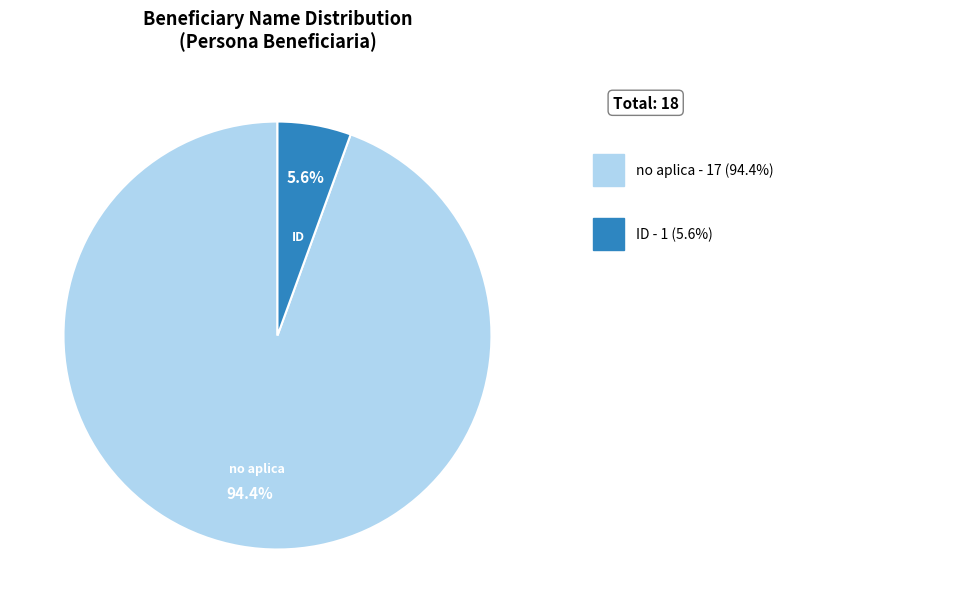

Is there any slice that represents more than half of the pie?

Yes